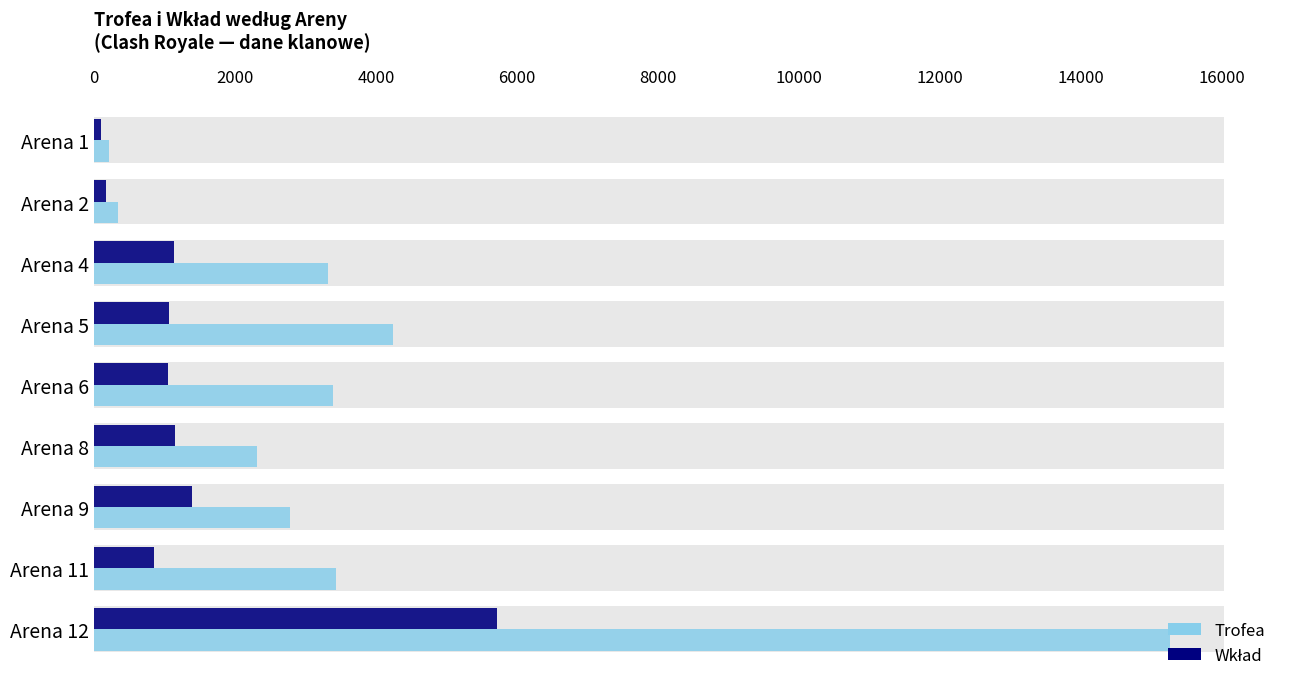

Reading left to right, what are all the values shown in this chart?

Trofea: 0=213	2000=341	4000=3318	6000=4248	8000=3386	10000=2312	12000=2782	14000=3435	16000=15260
Wkład: 0=106	2000=170	4000=1143	6000=1061	8000=1046	10000=1156	12000=1391	14000=858	16000=5713